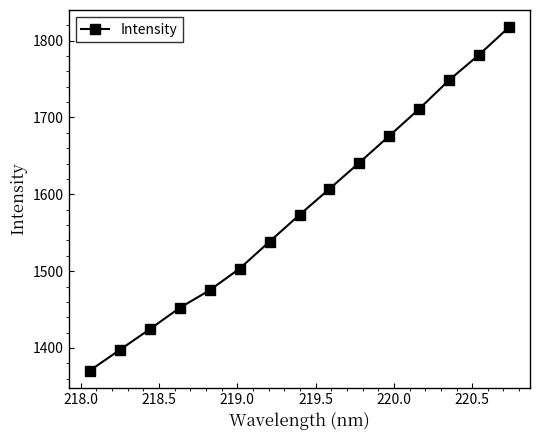

What is the value of the 4th point from the left?

1452.3